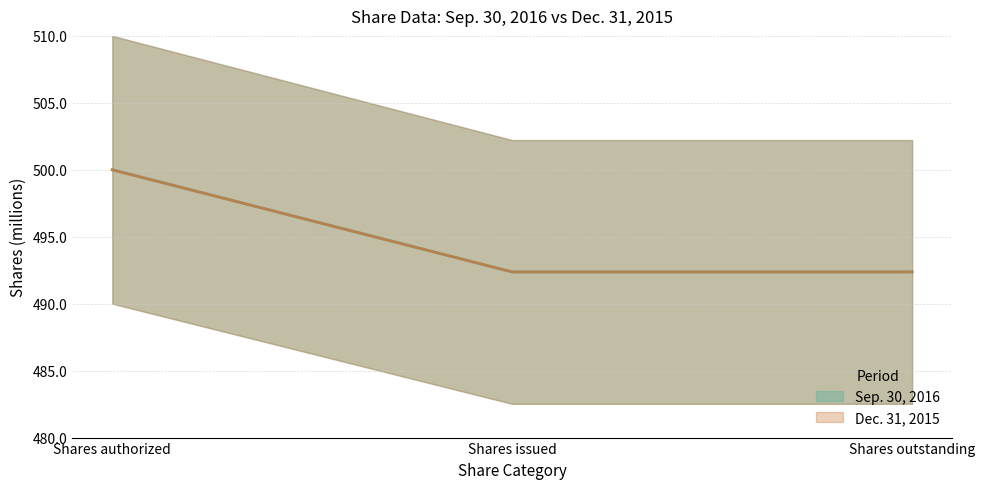

Which series has the largest total across all categories?

Sep. 30, 2016 (line)